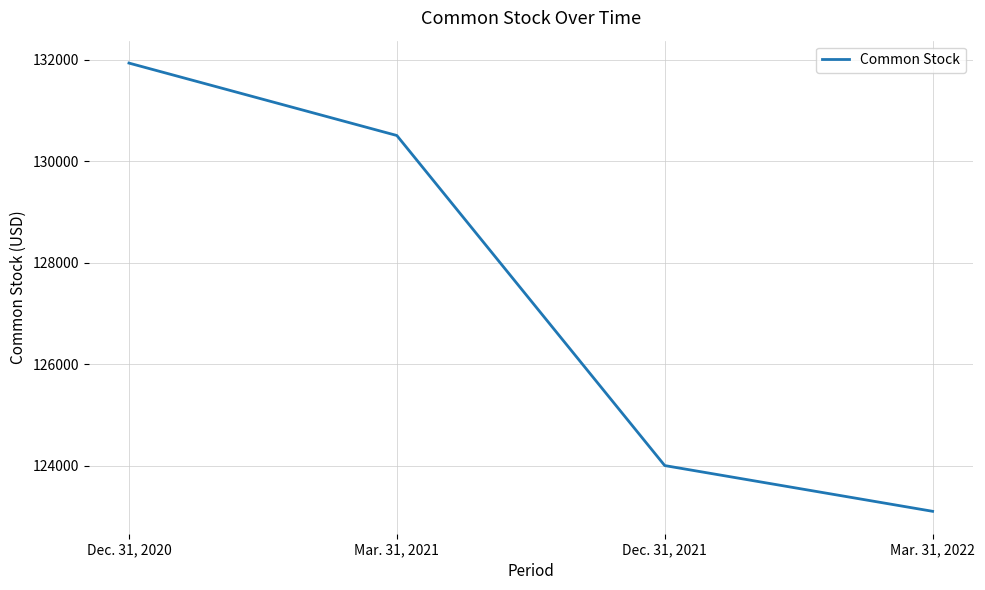

List the labels in order of value, largest first.

Dec. 31, 2020, Mar. 31, 2021, Dec. 31, 2021, Mar. 31, 2022